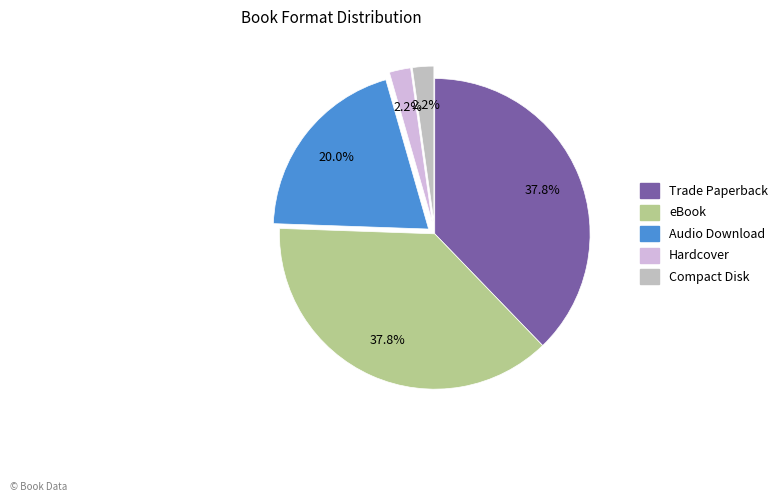

The Audio Download slice represents 20% of the pie. True or false?

True